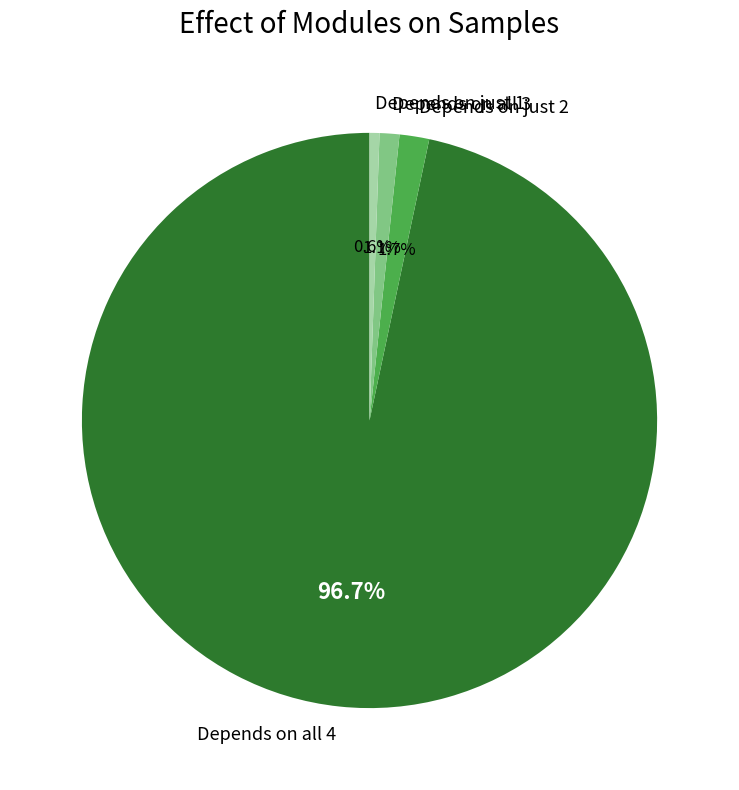

What is the largest slice in the pie chart?

Depends on all 4